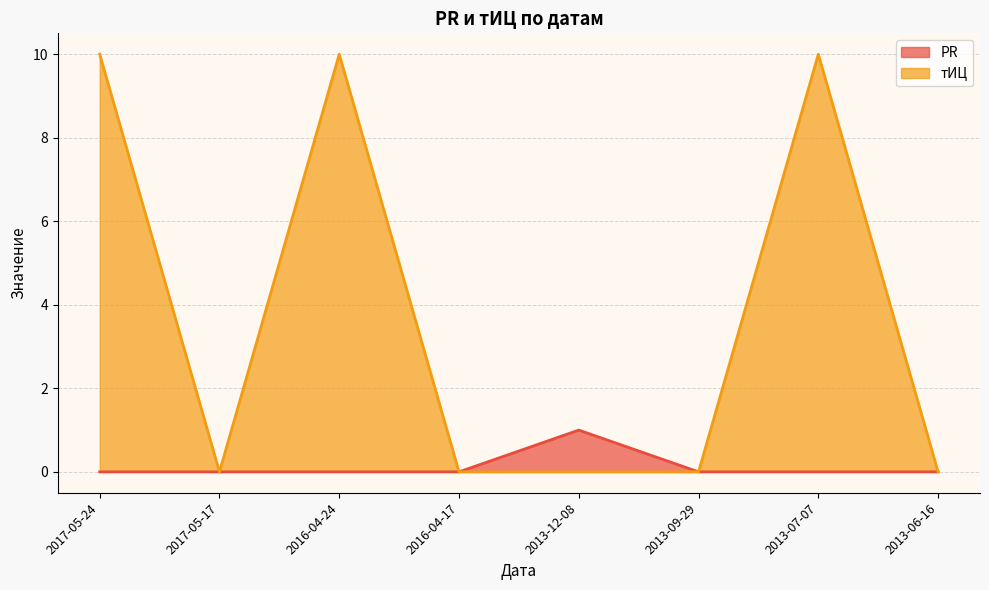

Reading right to left, what are all the values shown in this chart?

PR: 0	0	0	1	0	0	0	0
тИЦ: 0	10	0	0	0	10	0	10